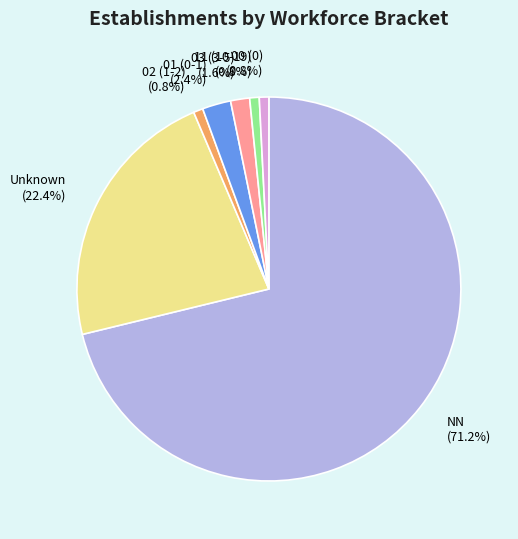

Between 11 (10-19) and Unknown, which is larger?

Unknown